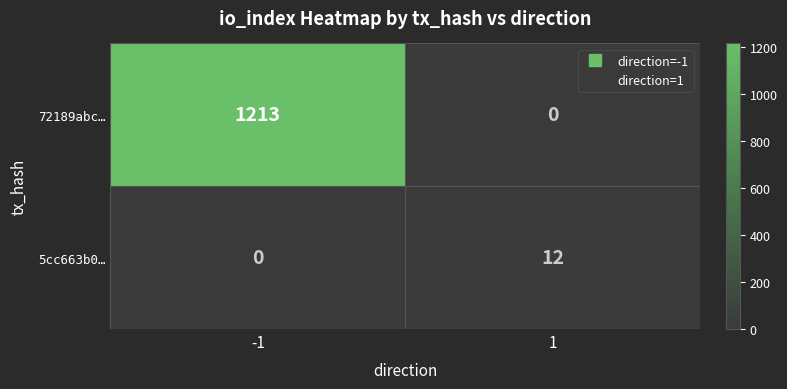

Which series has the largest range (max minus min)?

72189abc…